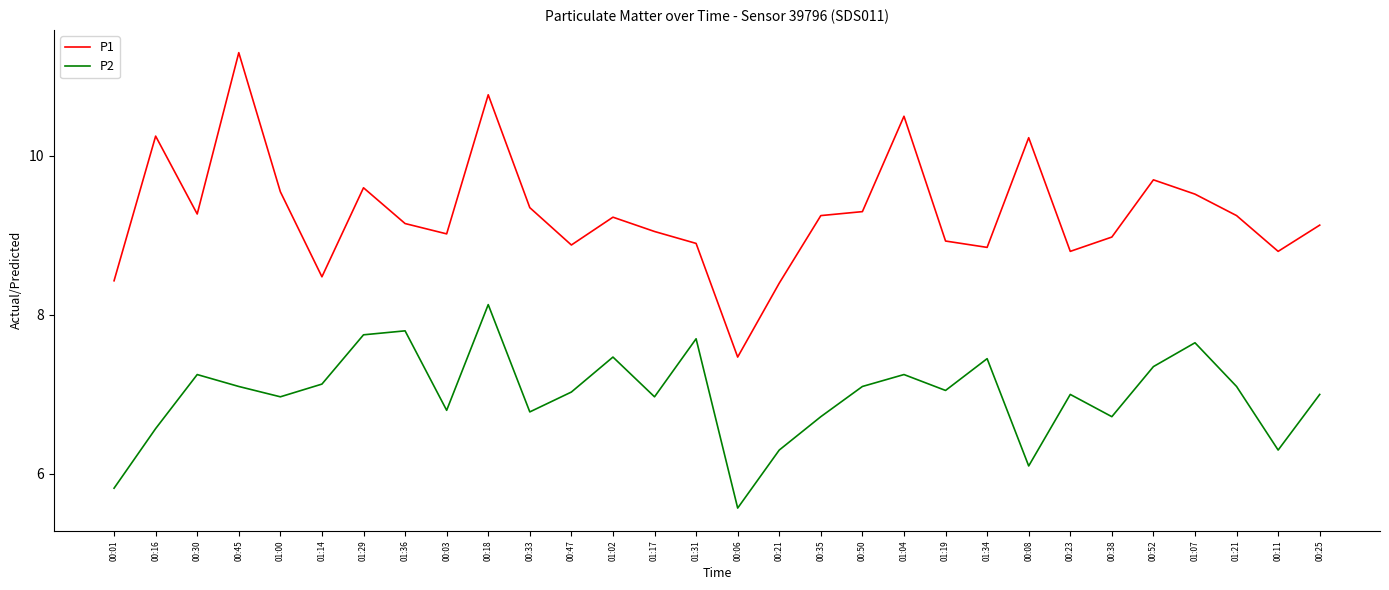

Between 00:21 and 00:52, which series saw the biggest shift?

P1